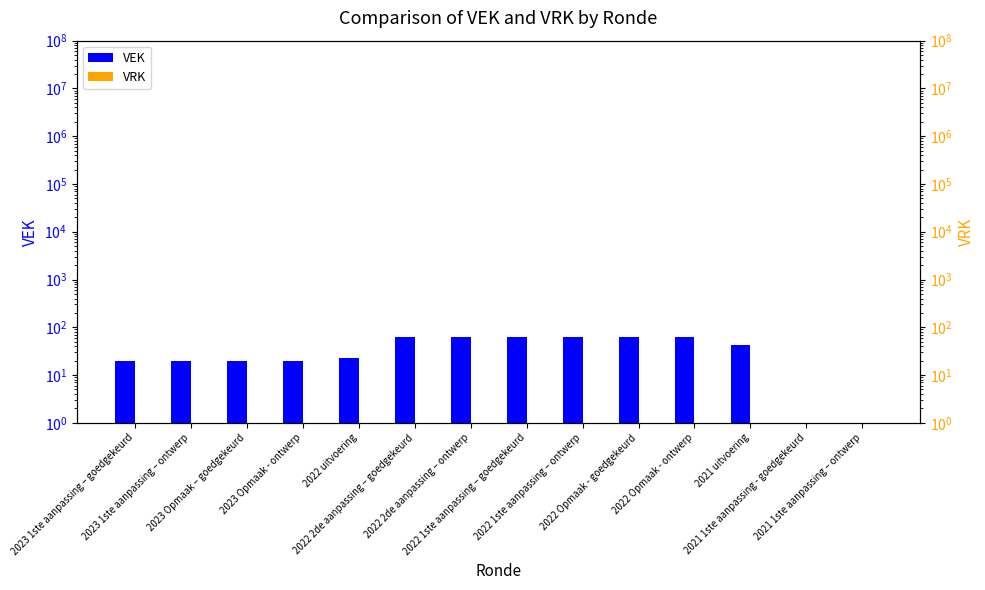

Where does the VEK series first go above 42?

2022 2de aanpassing – goedgekeurd